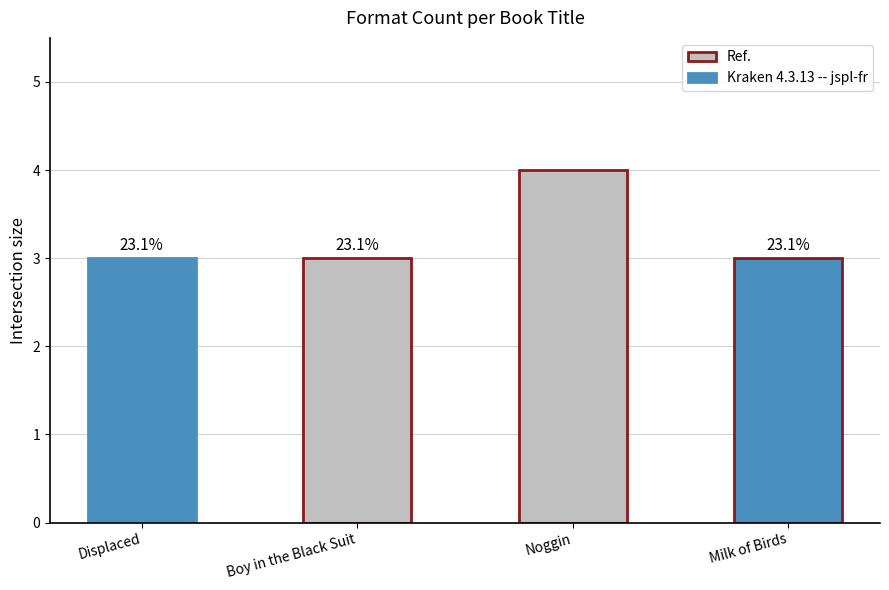

How many bars are there in total?

4